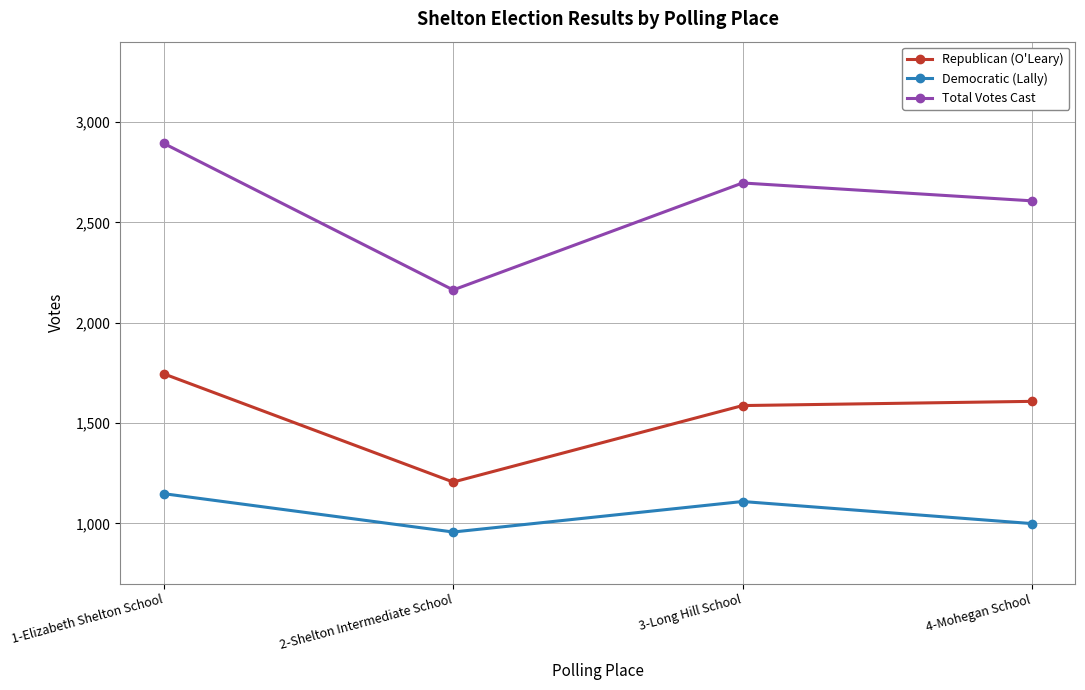

What is the label of the 3rd point from the right?

2-Shelton Intermediate School